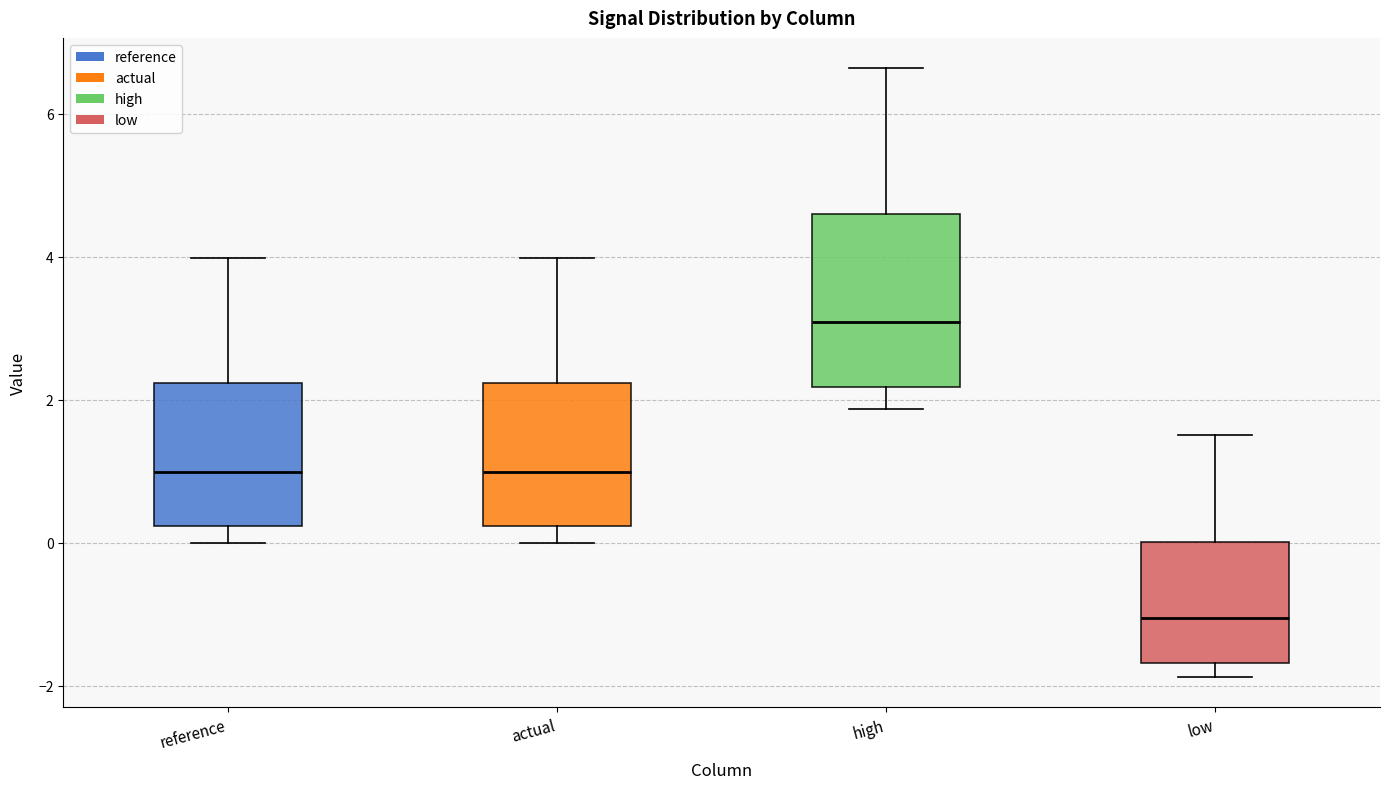

Comparing the boxes themselves (not the whiskers), which one is the tallest?

high